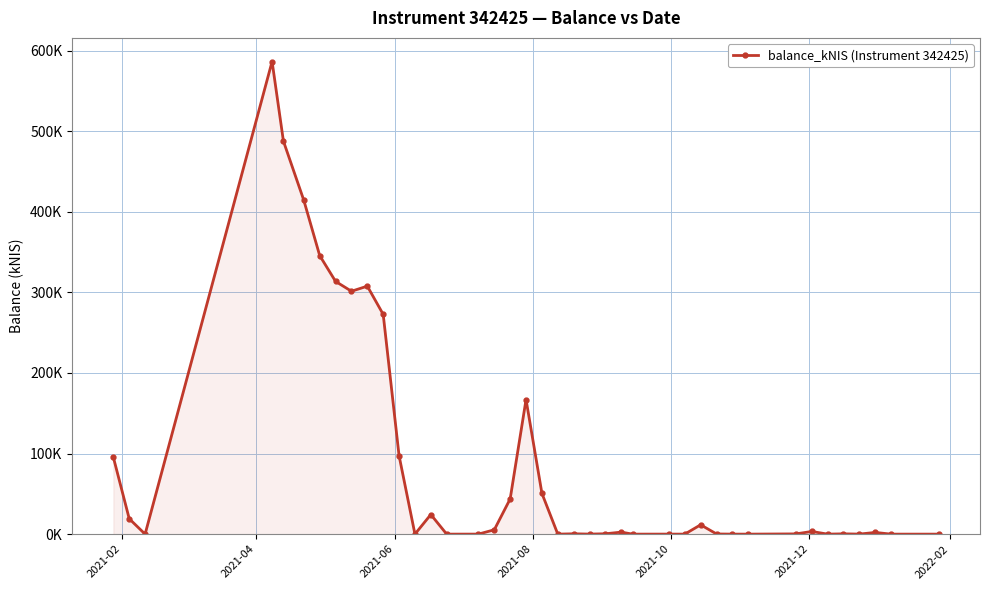

How many data points are above 2?

20